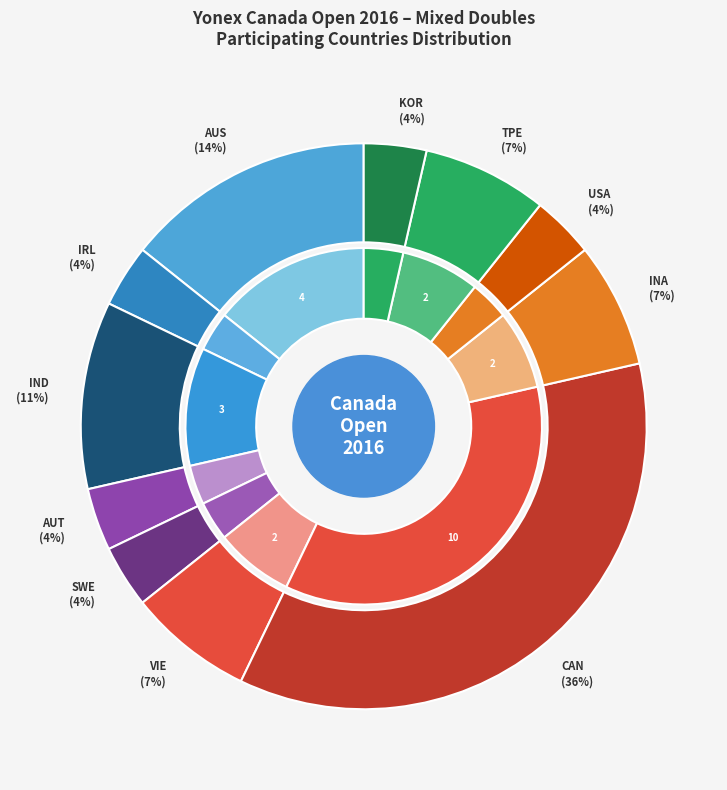

How many segments does this pie chart have?

11